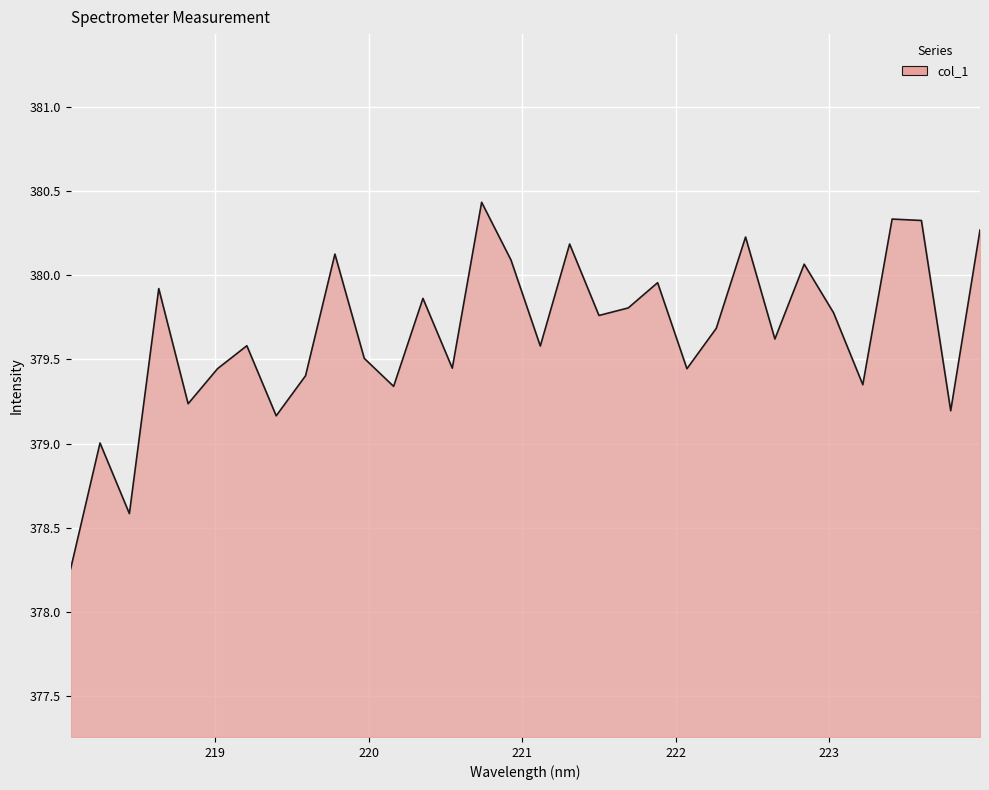

What is the difference between the maximum and minimum values?

2.2